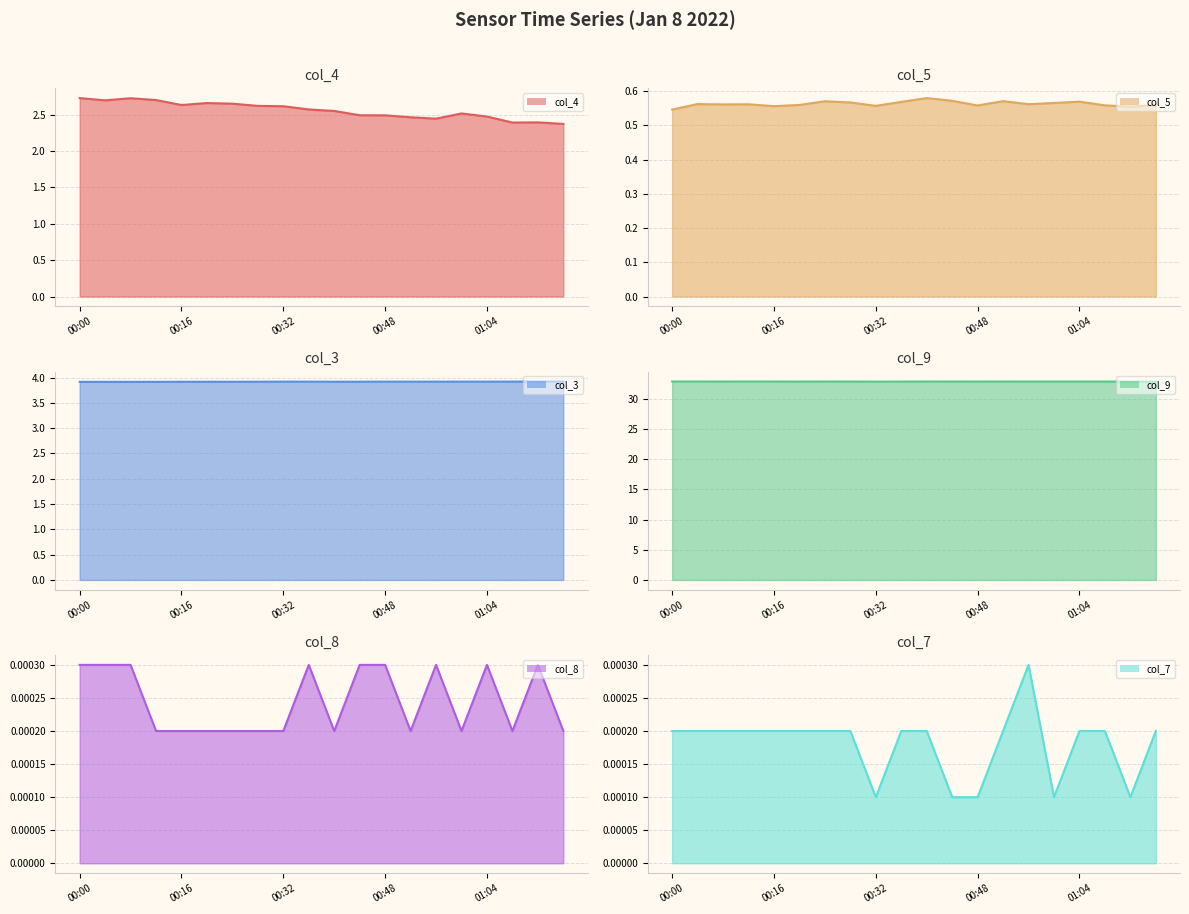

In col_4 line, how many points are lower than both neighbors (excluding endpoints)?

4